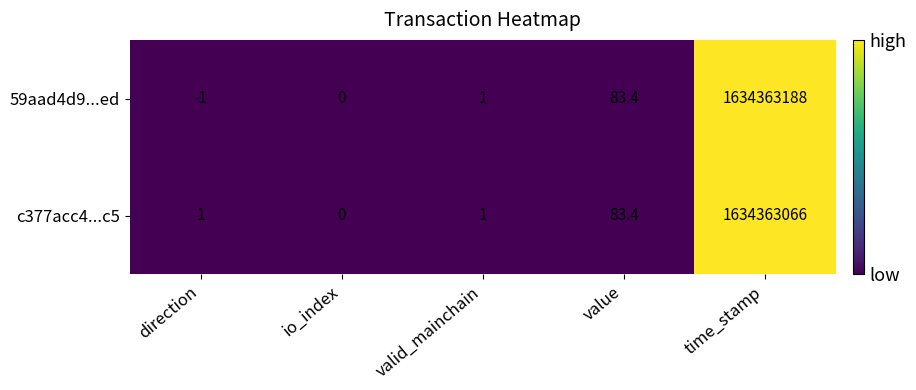

What is the sum of the c377acc4...c5 values at value and time_stamp?

1634363149.4